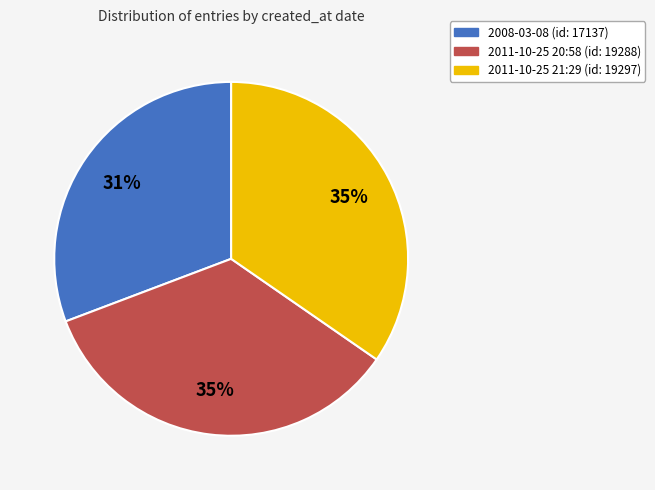

To the nearest percent, what is the difference between the 2008-03-08 and 2011-10-25 20:58 slice percentages?

4%